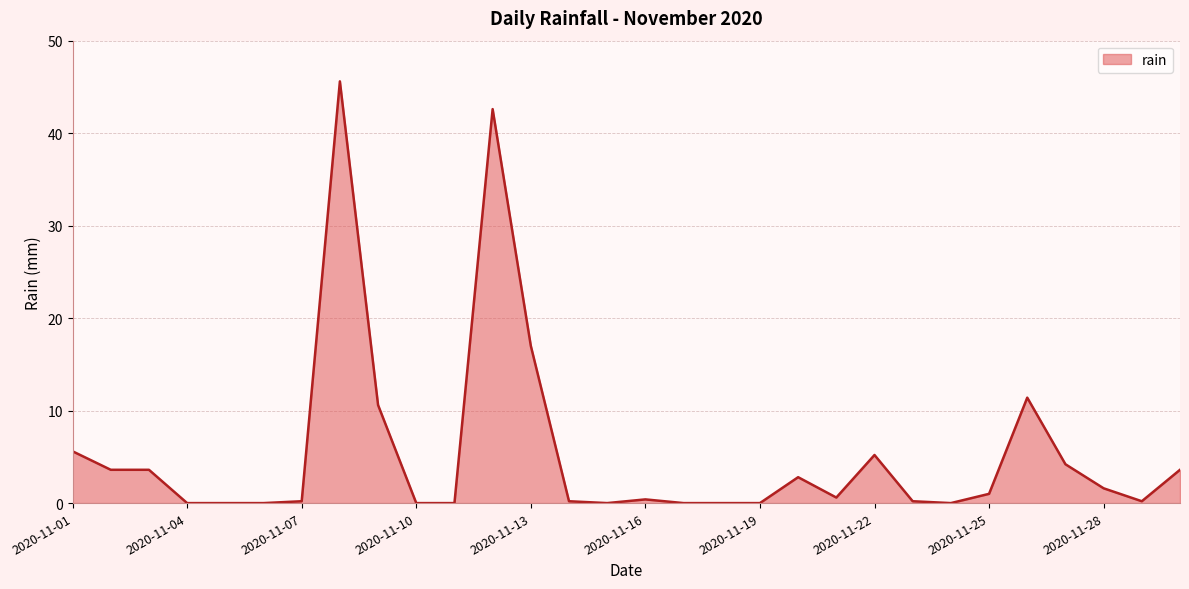

What is the greatest value displayed?

45.6